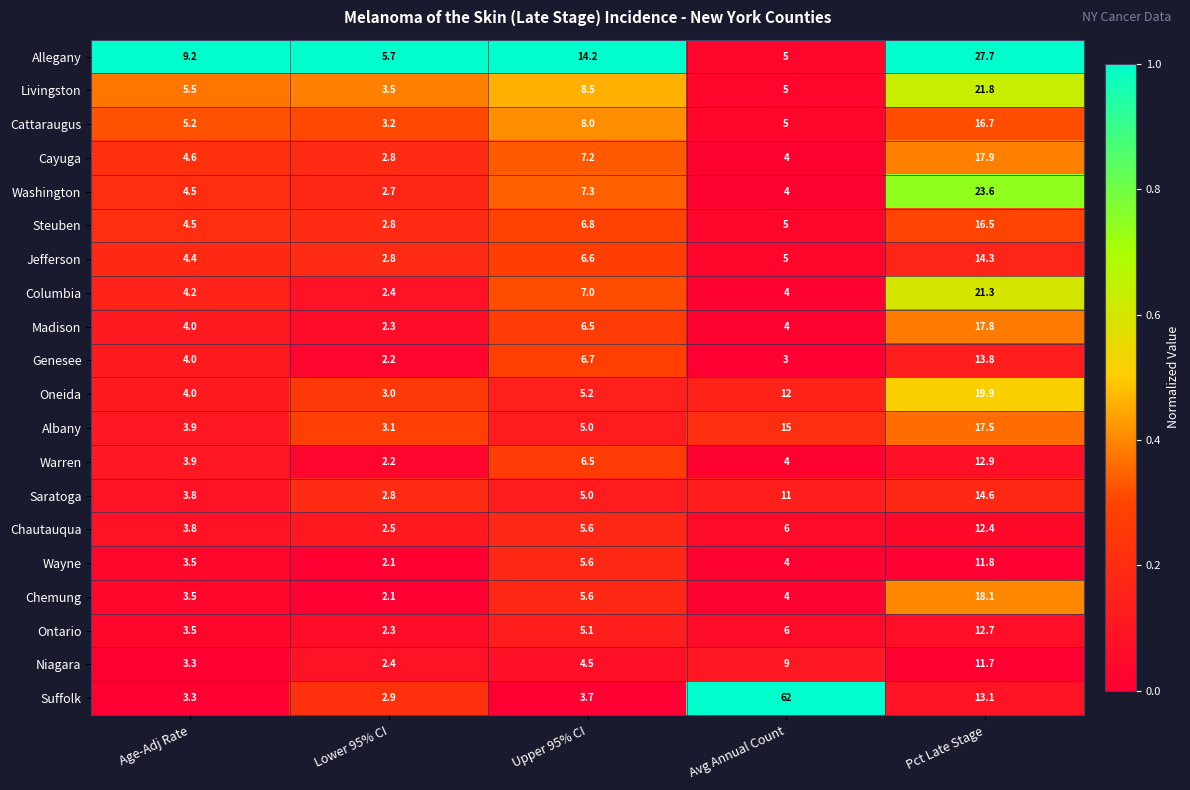

List the labels in order of Niagara value, smallest first.

Lower 95% CI, Age-Adj Rate, Upper 95% CI, Avg Annual Count, Pct Late Stage